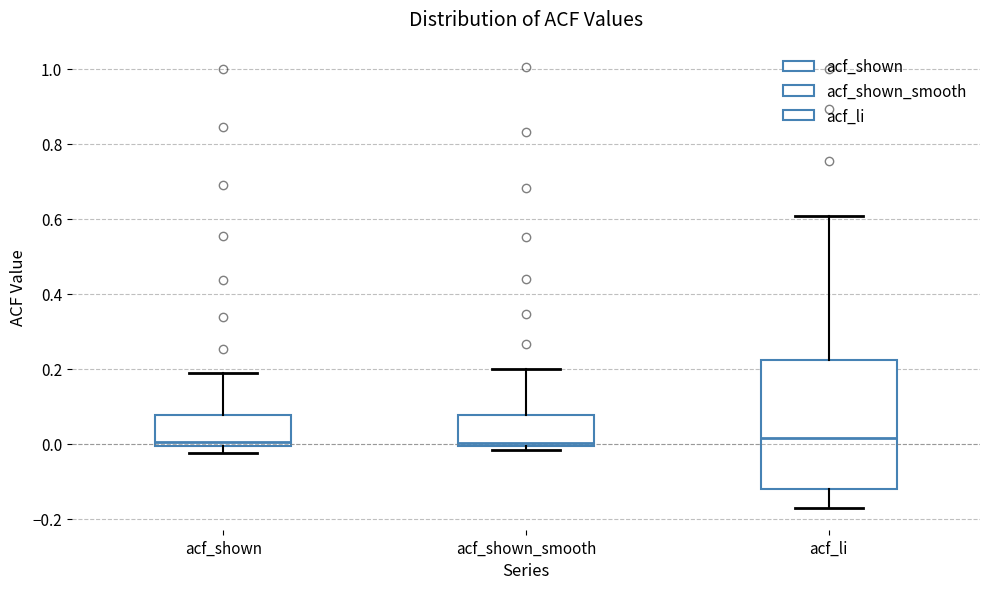

Reading left to right, transcribe this box plot: for each box, give where its median line is, the range the box spans, and where its two whiskers end, as read against the y-axis. The values are not printed on the chart, so give them approximately, as read against the axis.

acf_shown: median 0.00 (just above the box's lower edge), box 0.00 to 0.08, whiskers -0.02 to 0.18
acf_shown_smooth: median 0.00 (just above the box's lower edge), box 0.00 to 0.08, whiskers -0.02 to 0.20
acf_li: median 0.02, box -0.12 to 0.22, whiskers -0.18 to 0.60